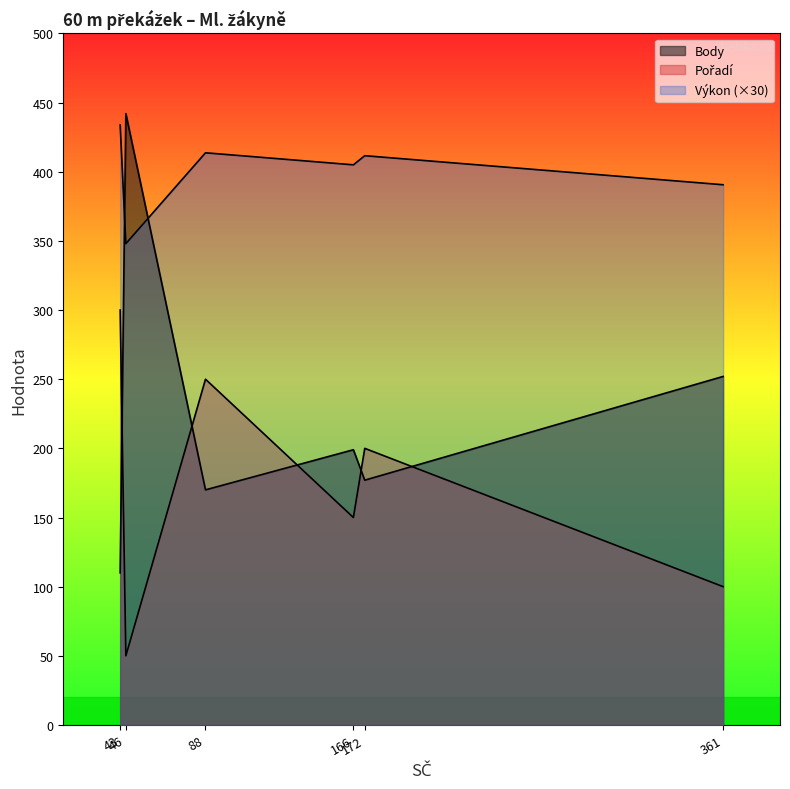

Does the chart display data point markers on the line(s)?

No